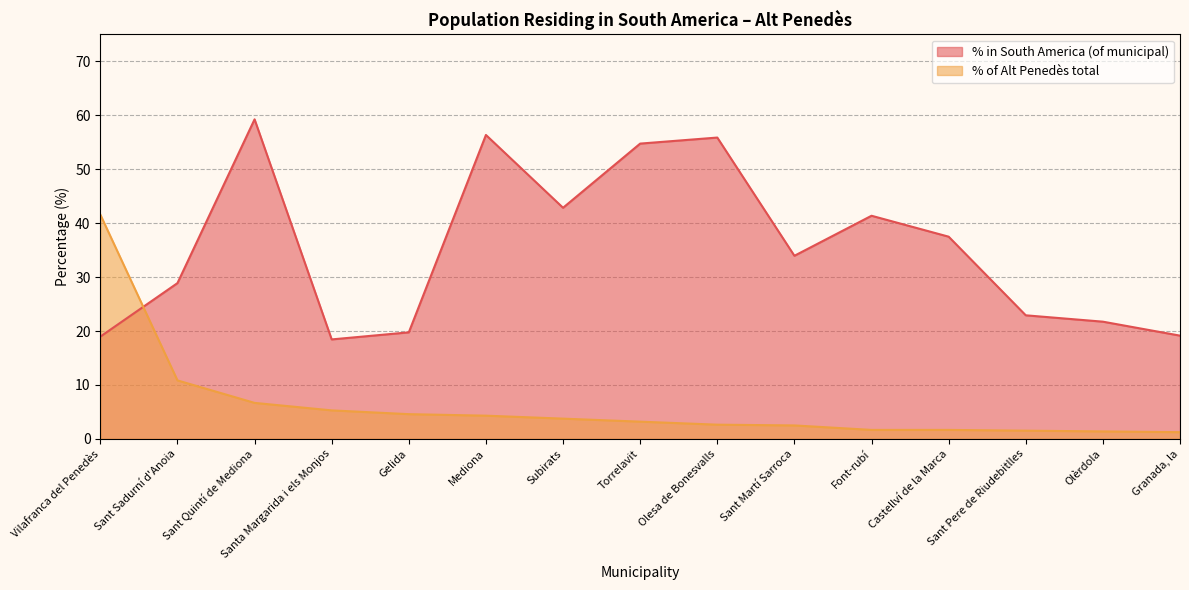

What are all the series names shown in the legend?

% in South America (of municipal), % of Alt Penedès total